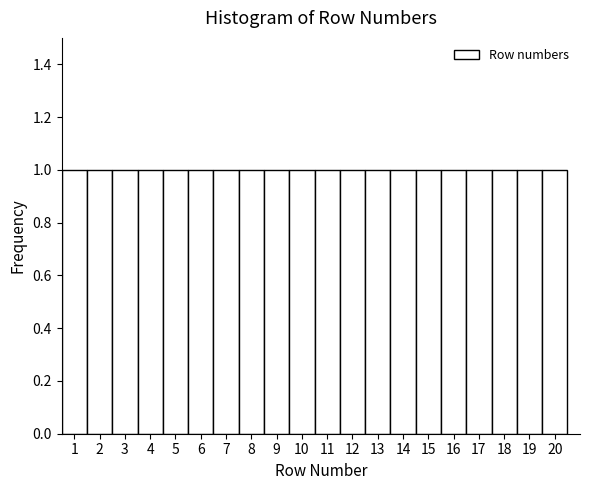

Reading left to right, list every bar in this chart as the range it spans on the x-axis followed by its height. The values are not printed on the chart, so give them approximately, as read against the axis.

0.5 to 1.5: 1
1.5 to 2.5: 1
2.5 to 3.5: 1
3.5 to 4.5: 1
4.5 to 5.5: 1
5.5 to 6.5: 1
6.5 to 7.5: 1
7.5 to 8.5: 1
8.5 to 9.5: 1
9.5 to 10.5: 1
10.5 to 11.5: 1
11.5 to 12.5: 1
12.5 to 13.5: 1
13.5 to 14.5: 1
14.5 to 15.5: 1
15.5 to 16.5: 1
16.5 to 17.5: 1
17.5 to 18.5: 1
18.5 to 19.5: 1
19.5 to 20.5: 1